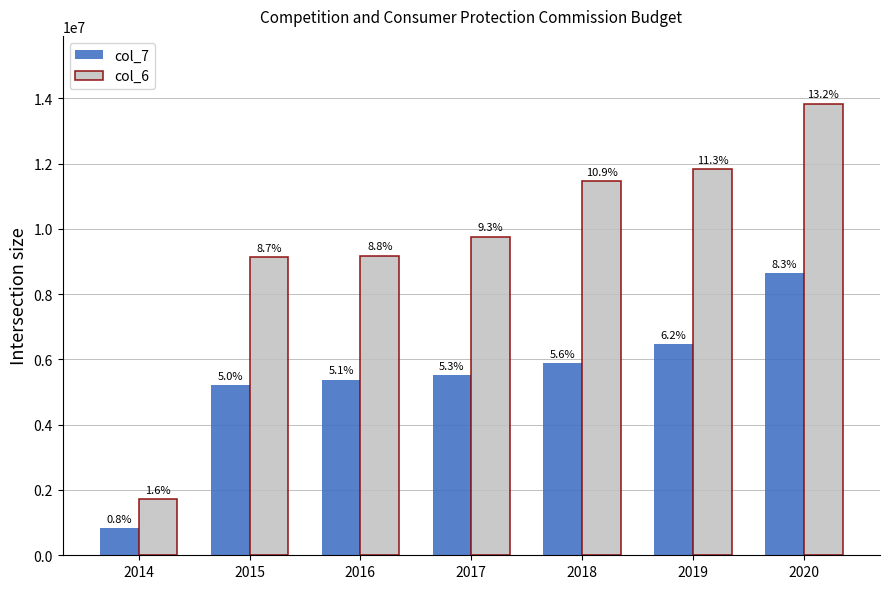

Reading left to right, transcribe all the data shown in this chart.

col_7: 834000	5221000	5382000	5521000	5880000	6463000	8656000
col_6: 1725000	9124000	9181000	9765000	11457000	11841000	13836000